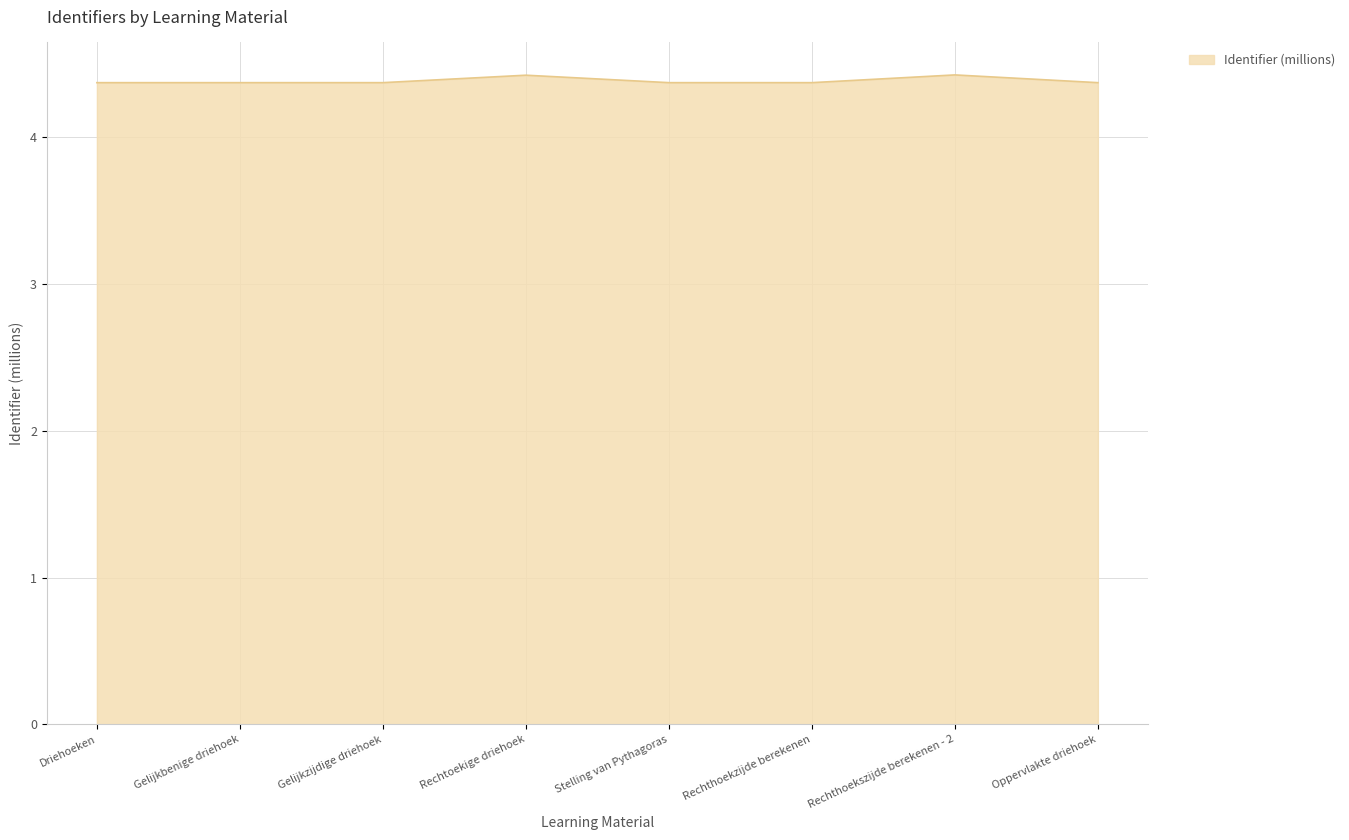

Reading right to left, what are all the values shown in this chart?

4.4	4.4	4.4	4.4	4.4	4.4	4.4	4.4